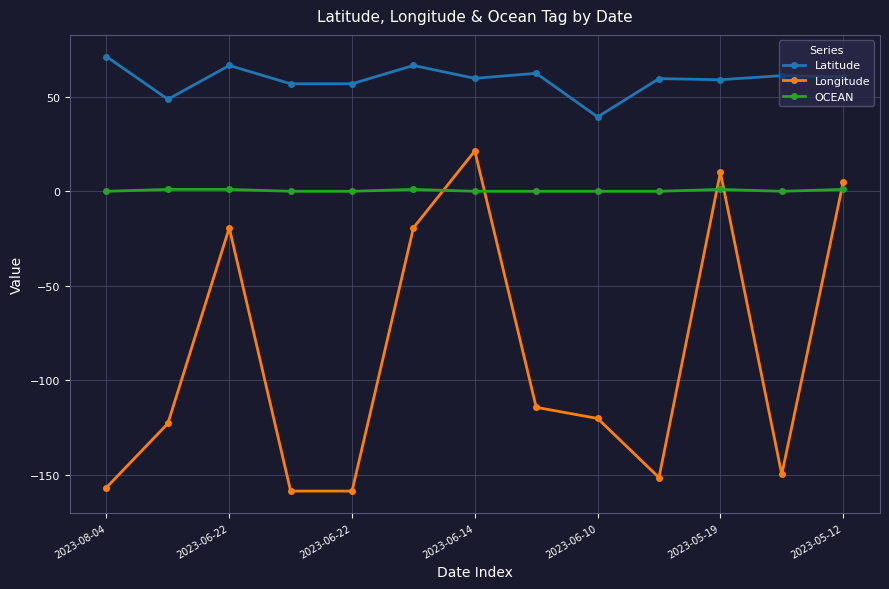

True or false: OCEAN and Latitude intersect in this chart.

False